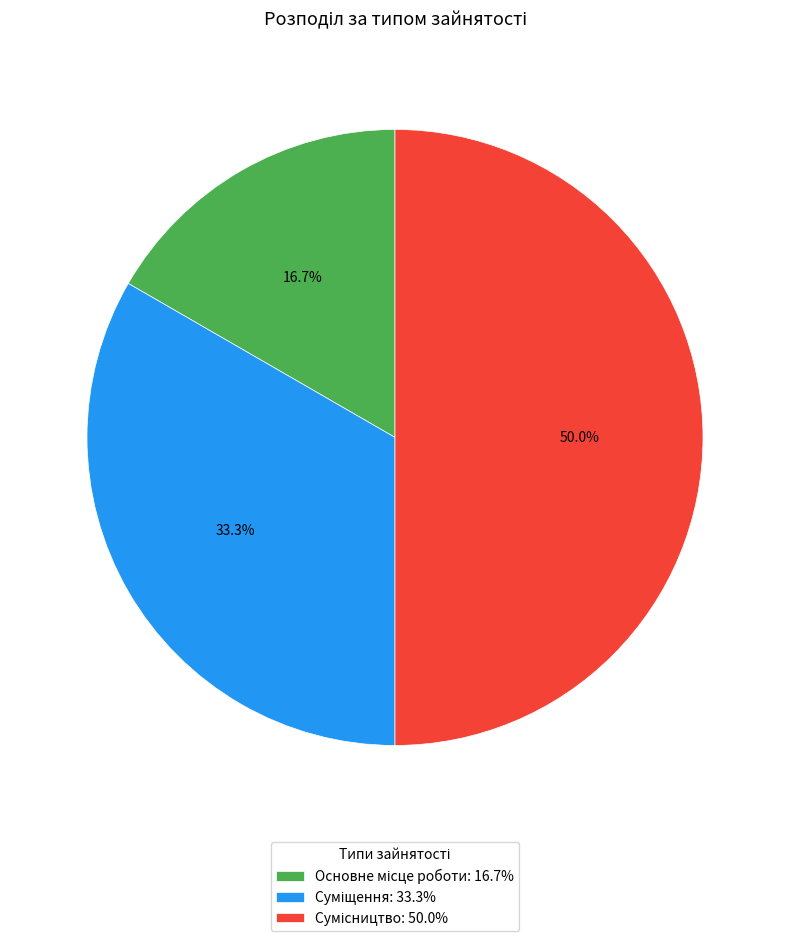

Rank the categories by value from lowest to highest.

Основне місце роботи, Суміщення, Сумісництво